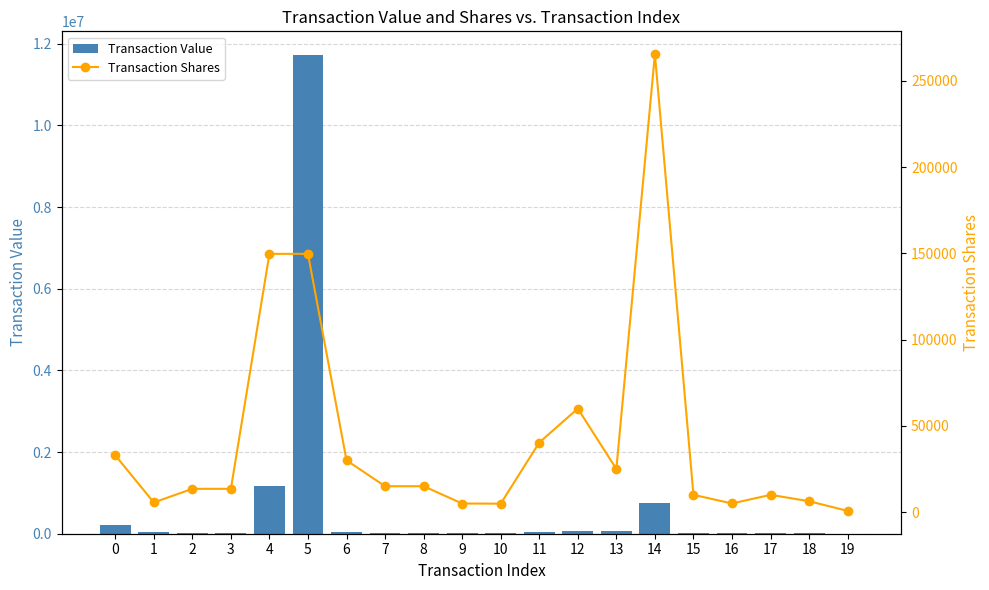

True or false: Transaction Value has a value of 9341 at 6.

False